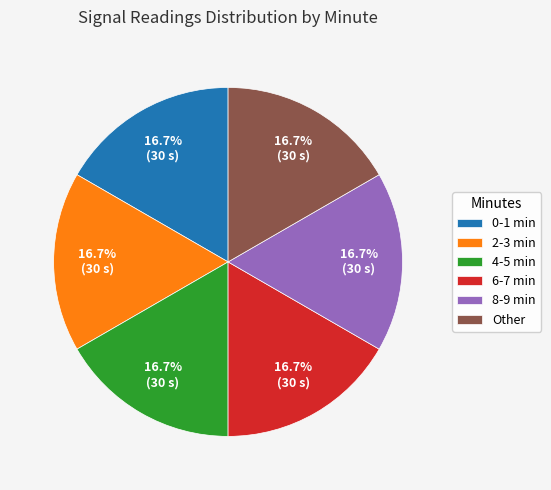

Combined, do 4-5 min and 8-9 min account for over 50%?

No